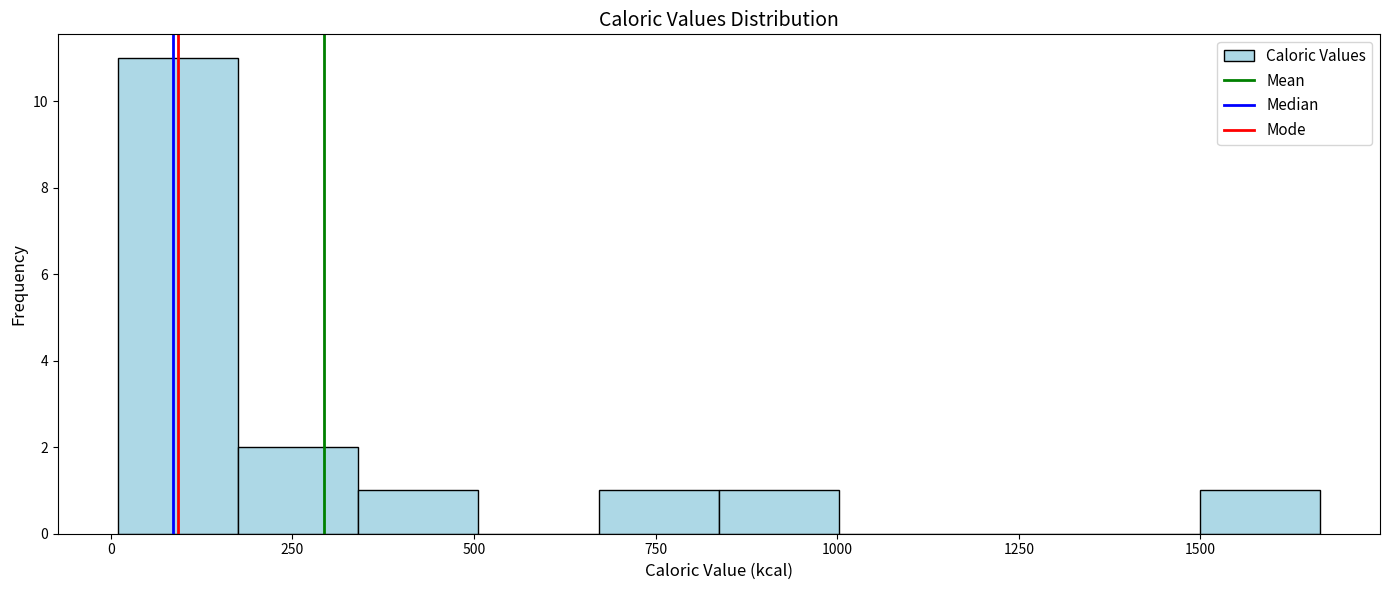

Around what value on the x-axis is the tallest bar? Give the approximate position of its centre, as read against the axis.

100